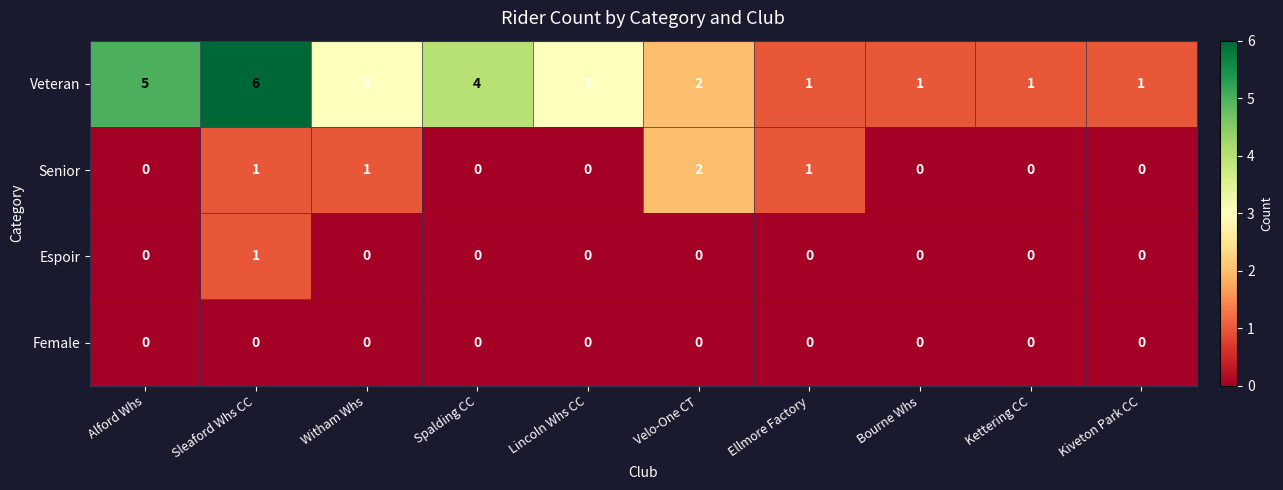

The Veteran series shows 7 at Alford Whs. True or false?

False